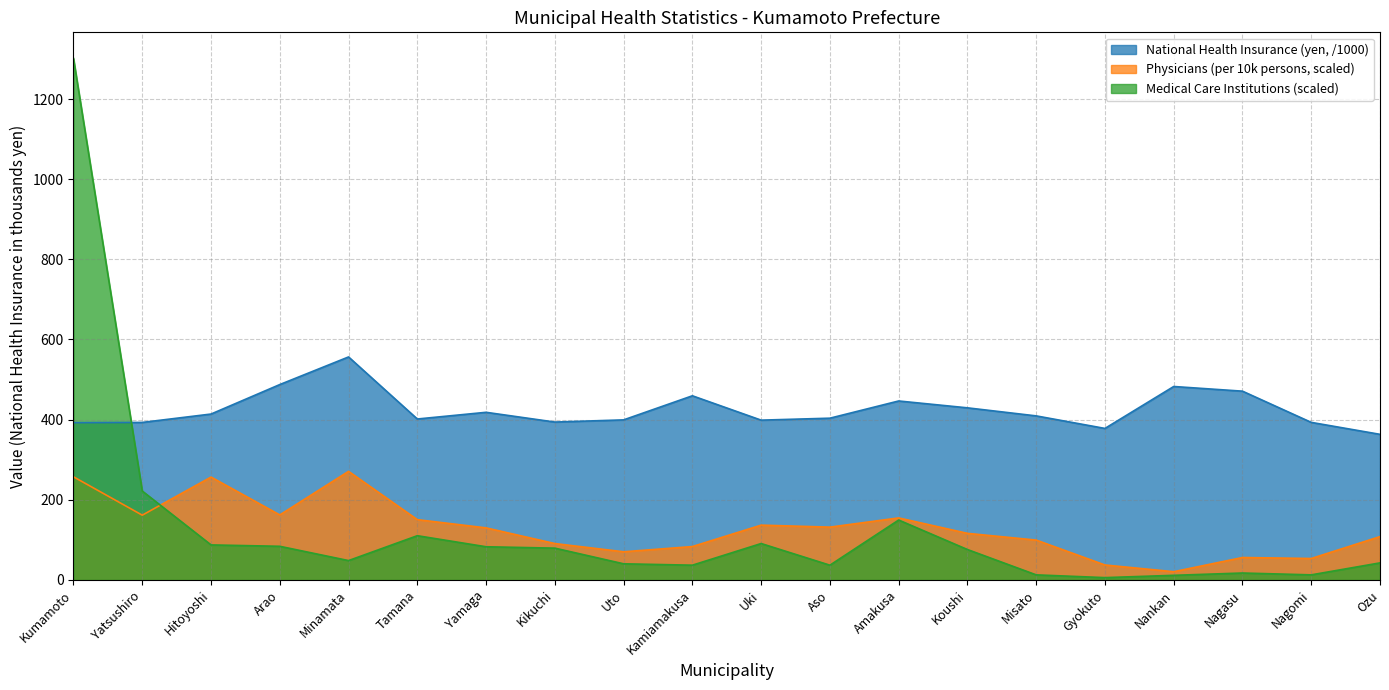

How many distinct data groups are displayed?

3